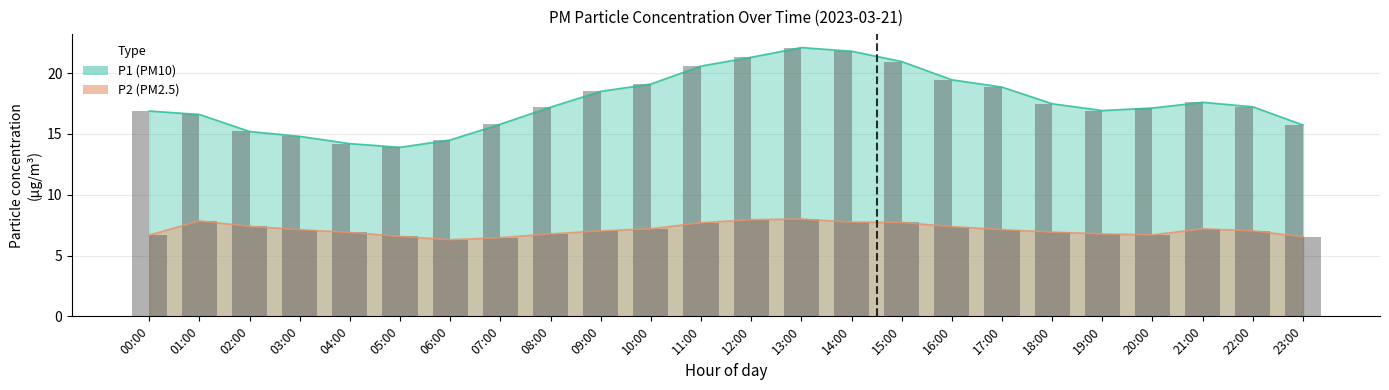

What is the difference between the highest and lowest values at 12:00?

13.4